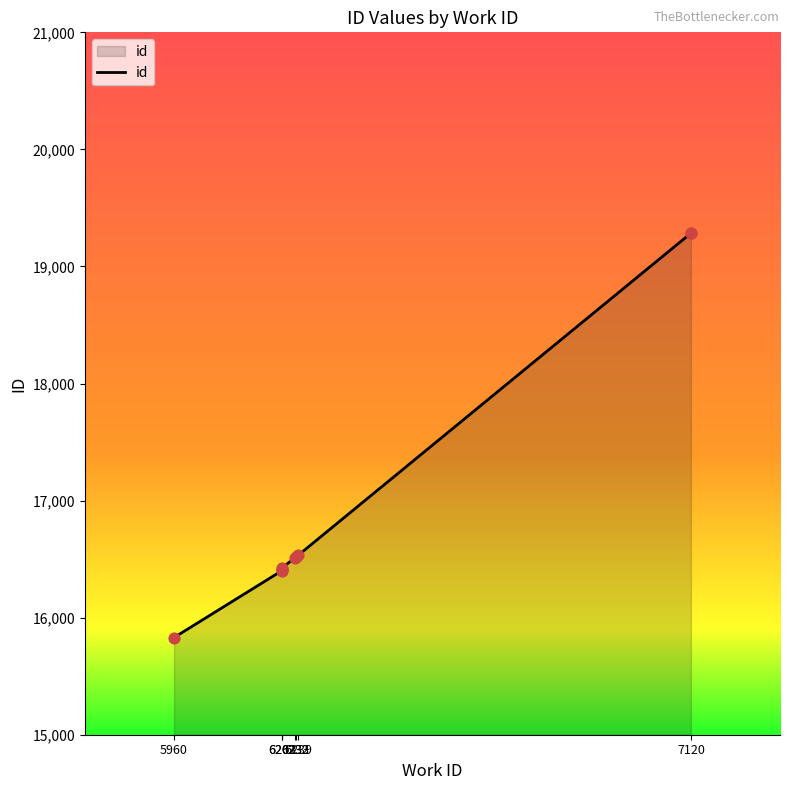

Approximately how many times larger is the value at 6232 compared to 7120?

0.9